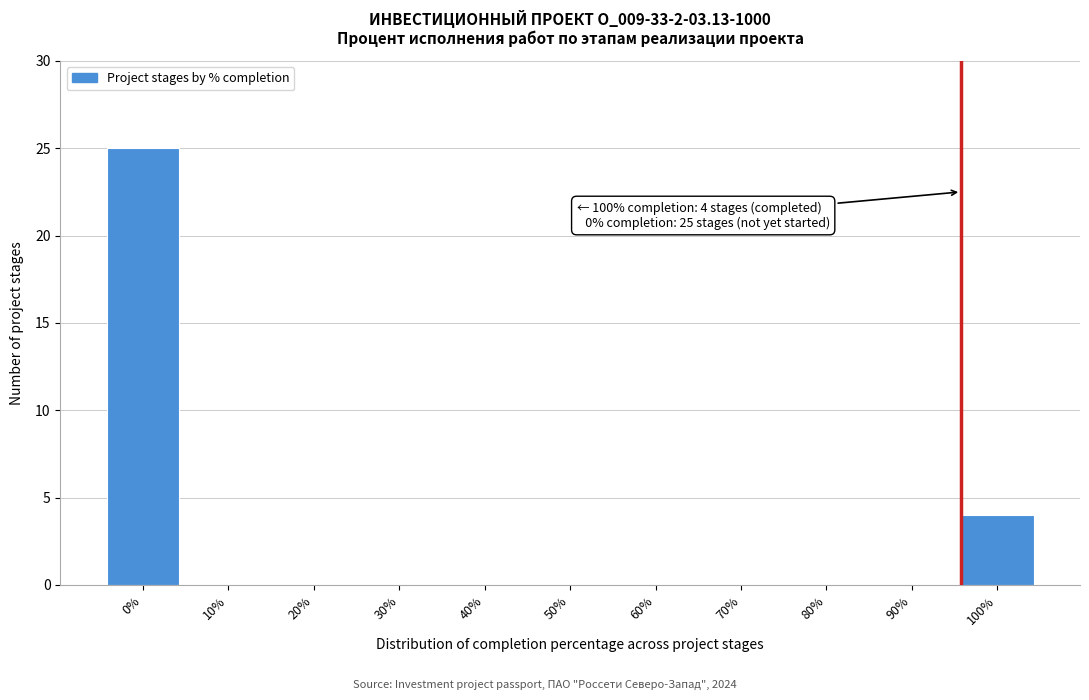

Reading left to right, list all the values displayed in this chart.

0%=25	10%=0	20%=0	30%=0	40%=0	50%=0	60%=0	70%=0	80%=0	90%=0	100%=4